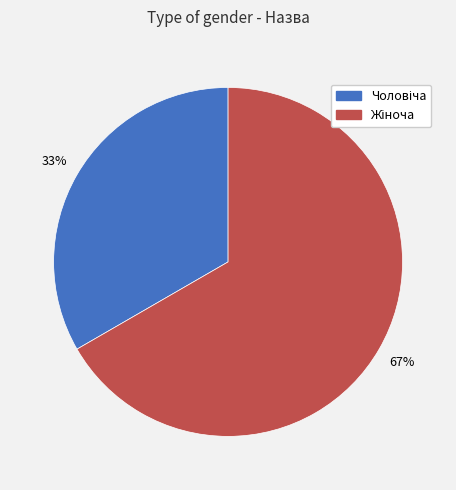

Does any single category account for the majority?

Yes